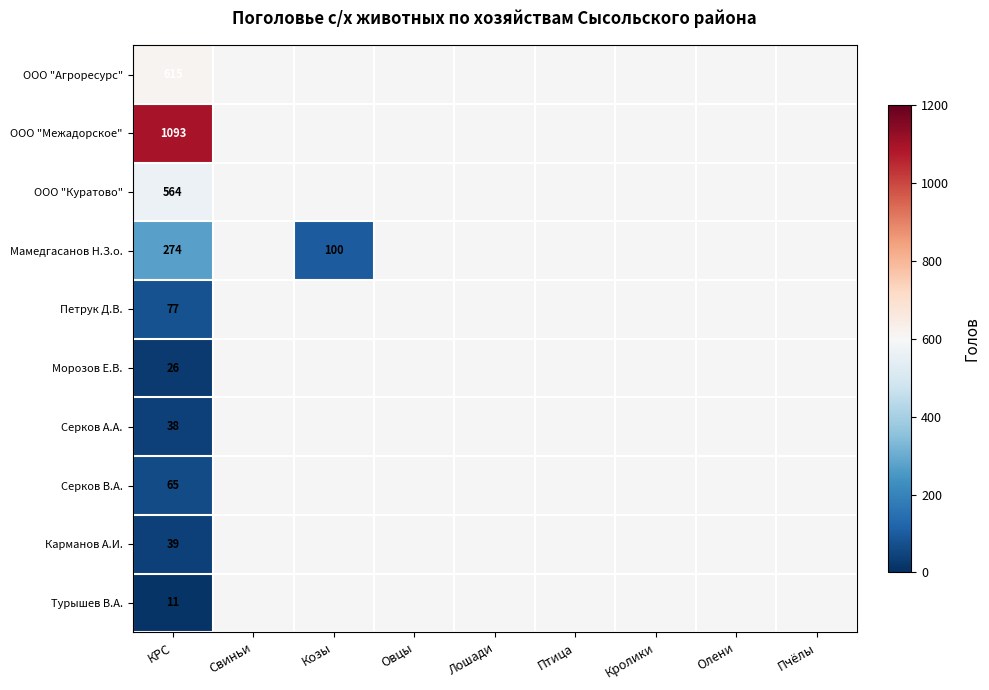

At КРС, list the series in order from largest to smallest.

ООО "Межадорское", ООО "Агроресурс", ООО "Куратово", Мамедгасанов Н.З.о., Петрук Д.В., Серков В.А., Карманов А.И., Серков А.А., Морозов Е.В., Турышев В.А.